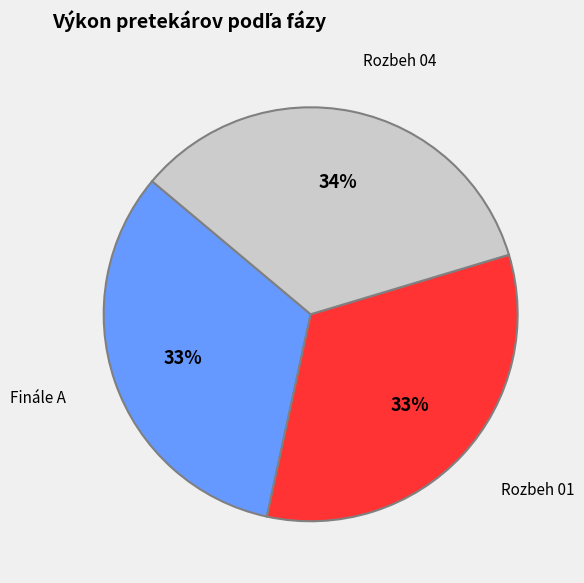

Combined, do Finále A and Rozbeh 04 account for over 50%?

Yes